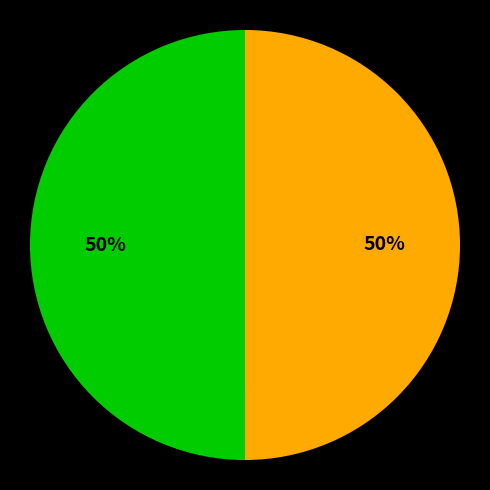

To the nearest percent, what is the average slice percentage?

50%